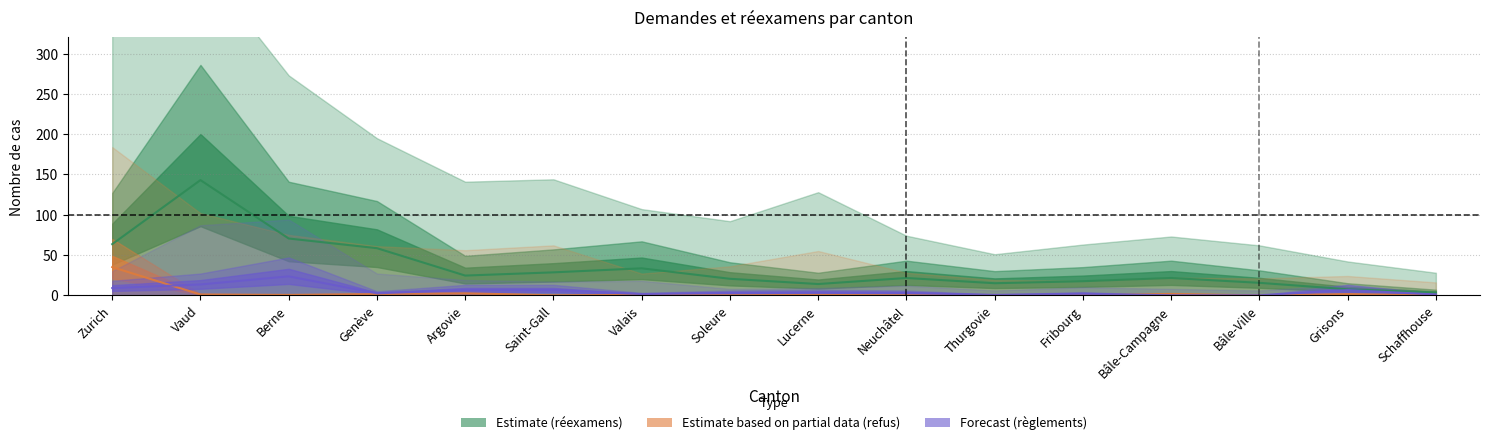

Reading right to left, transcribe all the data shown in this chart.

Total réexamens: Schaffhouse=3.5	Grisons=7.5	Bâle-Ville=15.5	Bâle-Campagne=21.5	Fribourg=17.5	Thurgovie=15.0	Neuchâtel=21.5	Lucerne=14.0	Soleure=20.5	Valais=33.5	Saint-Gall=28.5	Argovie=24.5	Genève=58.5	Berne=70.5	Vaud=143.0	Zurich=63.5
Refus: Schaffhouse=0.0	Grisons=1.5	Bâle-Ville=0.0	Bâle-Campagne=1.5	Fribourg=0.0	Thurgovie=0.0	Neuchâtel=0.0	Lucerne=0.5	Soleure=0.0	Valais=0.5	Saint-Gall=0.0	Argovie=2.5	Genève=1.5	Berne=0.5	Vaud=1.0	Zurich=35.0
Règlements entrée: Schaffhouse=1.0	Grisons=6.5	Bâle-Ville=0.0	Bâle-Campagne=0.0	Fribourg=2.0	Thurgovie=0.5	Neuchâtel=3.0	Lucerne=3.5	Soleure=3.0	Valais=1.5	Saint-Gall=6.5	Argovie=6.5	Genève=2.5	Berne=23.5	Vaud=13.5	Zurich=9.0